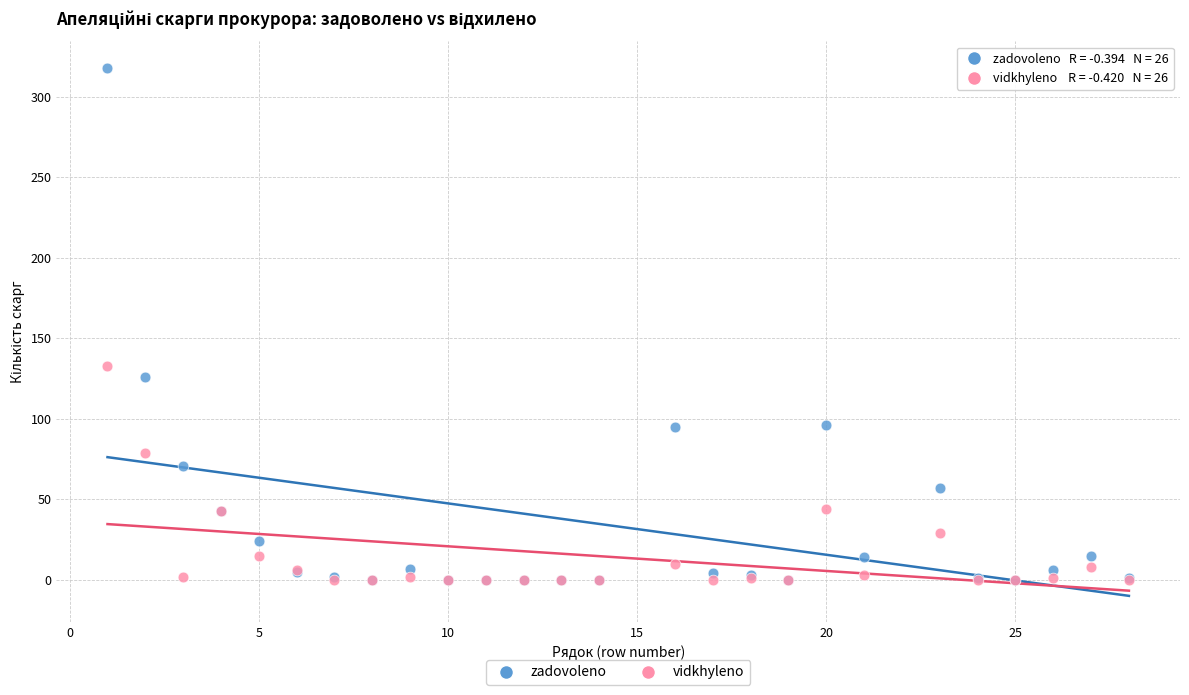

In the zadovoleno series, what Y value is closest to 159?

126